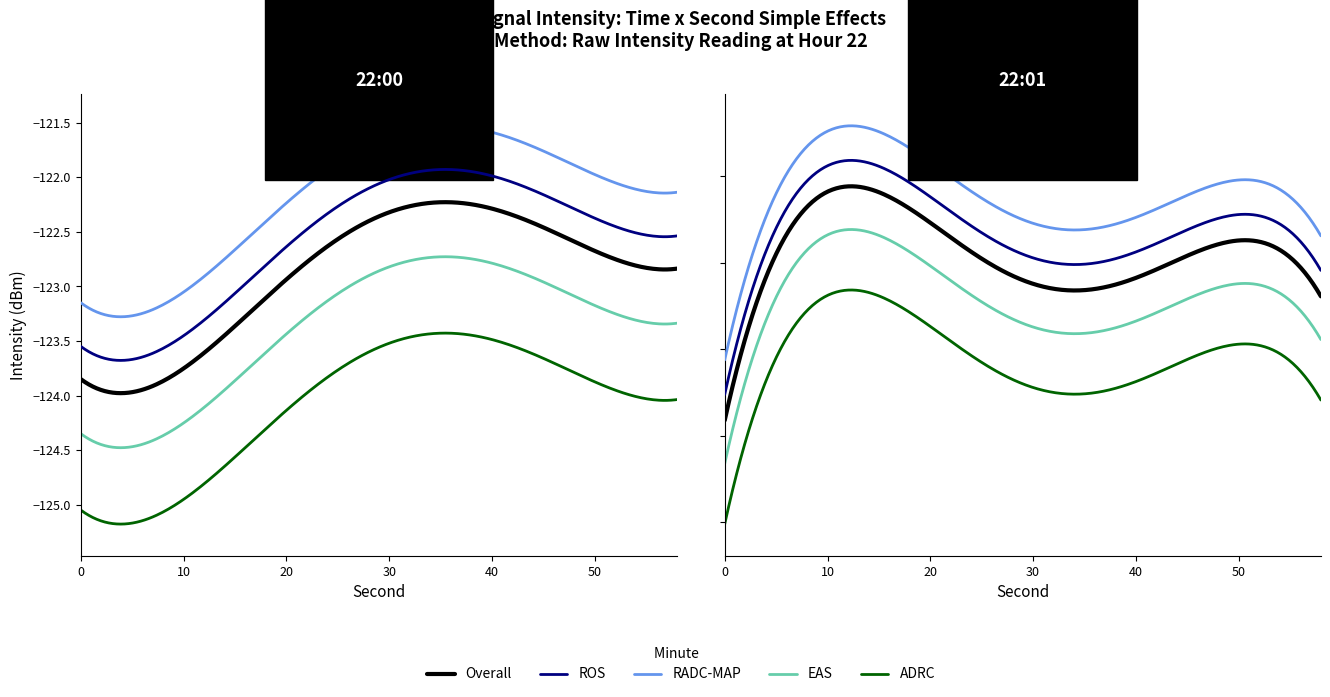

Is the value of 22:00 (first 30s) at 23 greater than the value of 22:01 (first 30s) at 2?

Yes